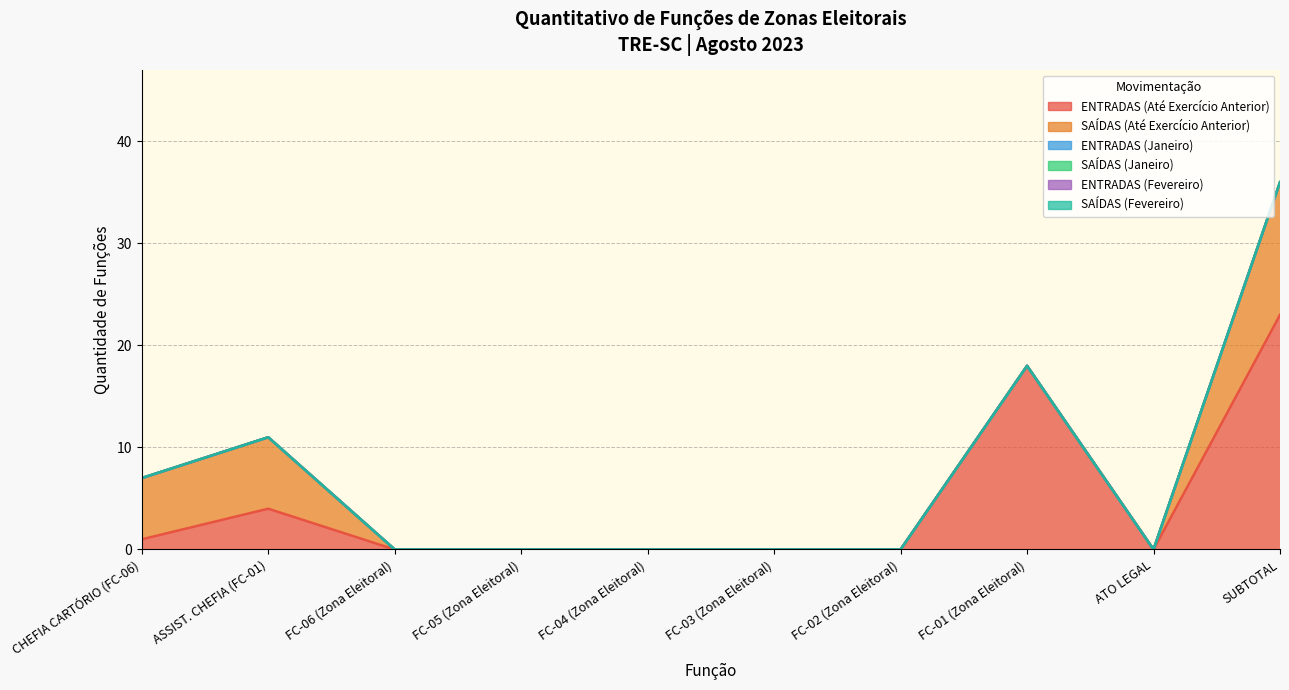

The SAÍDAS (Até Exercício Anterior) series shows 7 at FC-02 (Zona Eleitoral). True or false?

False